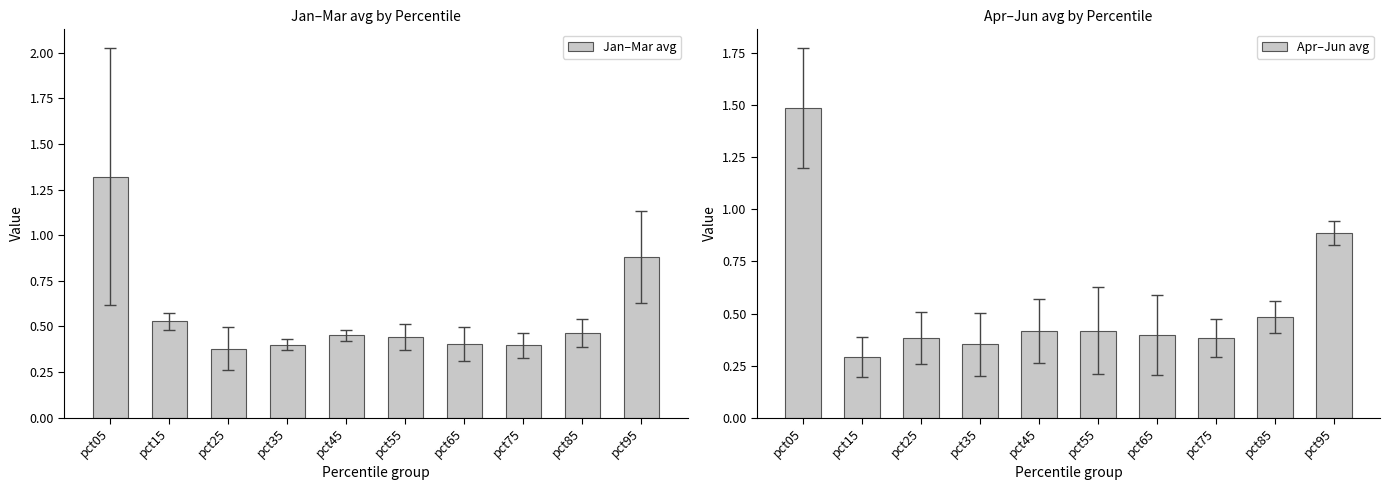

How many bars are there in total?

20